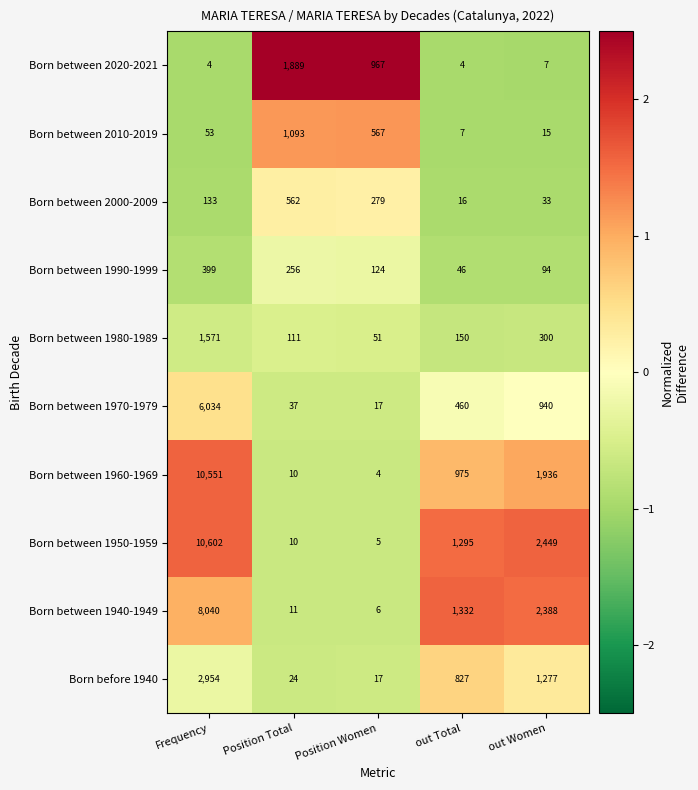

Rank the categories by Born between 1950-1959 value from lowest to highest.

Position Women, Position Total, out Total, out Women, Frequency